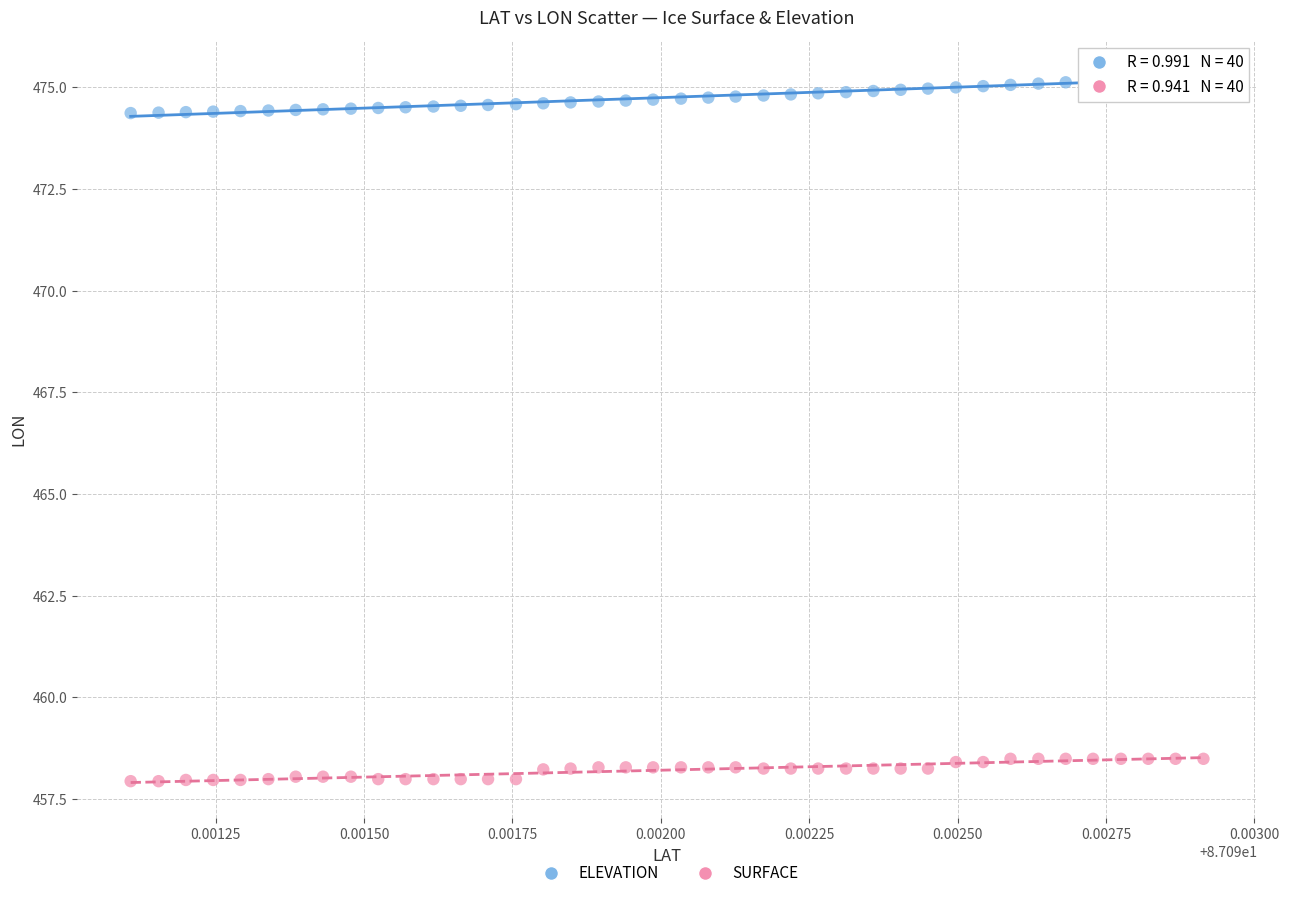

Which series has the widest spread of Y values?

ELEVATION